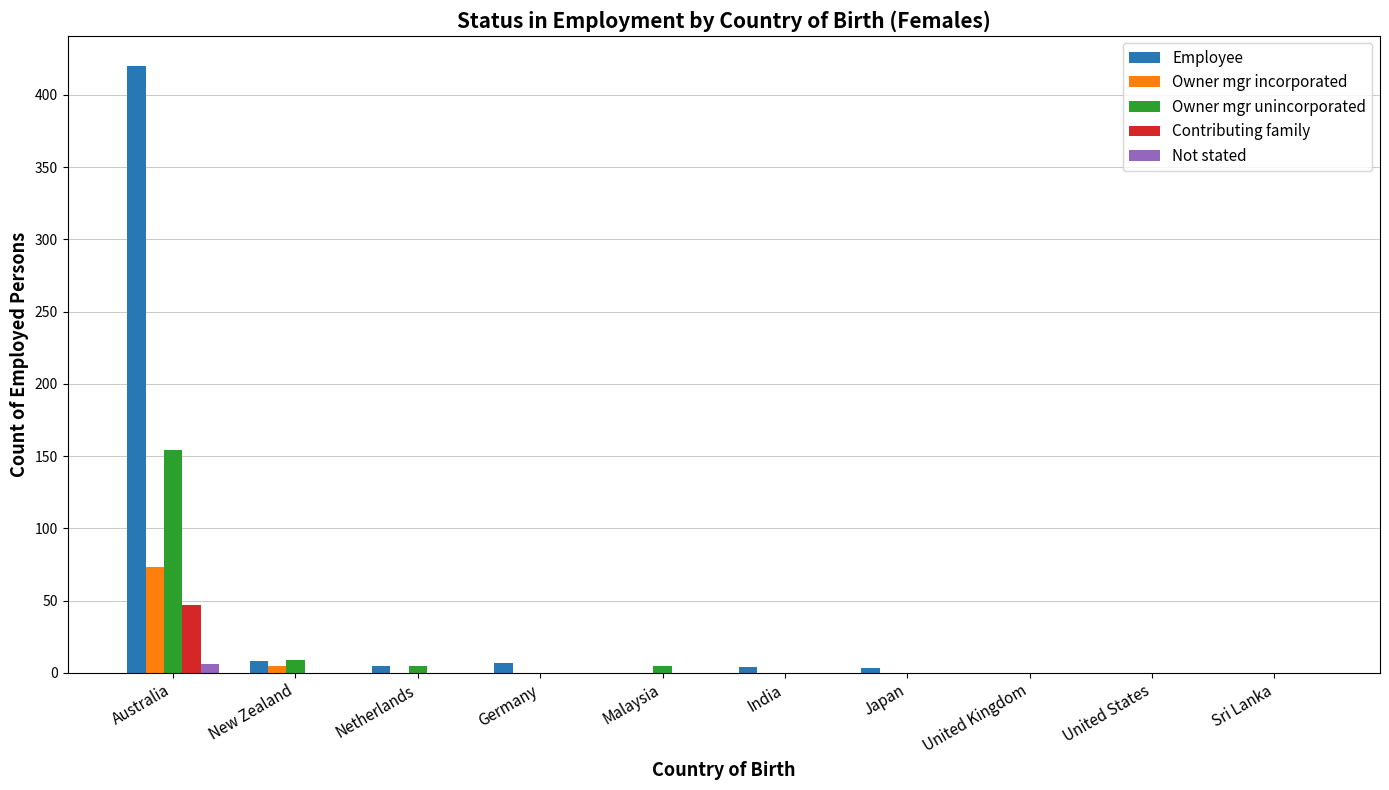

The value of Contributing family at Sri Lanka is 0. True or false?

True